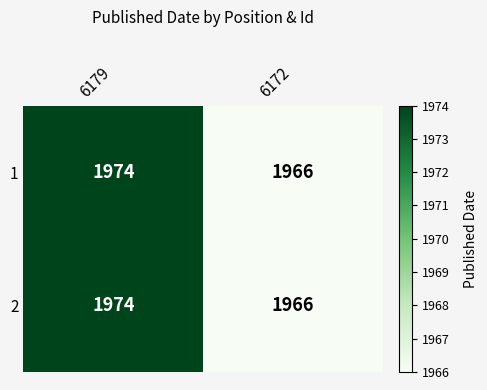

At which category is the sum across all series the highest?

6179